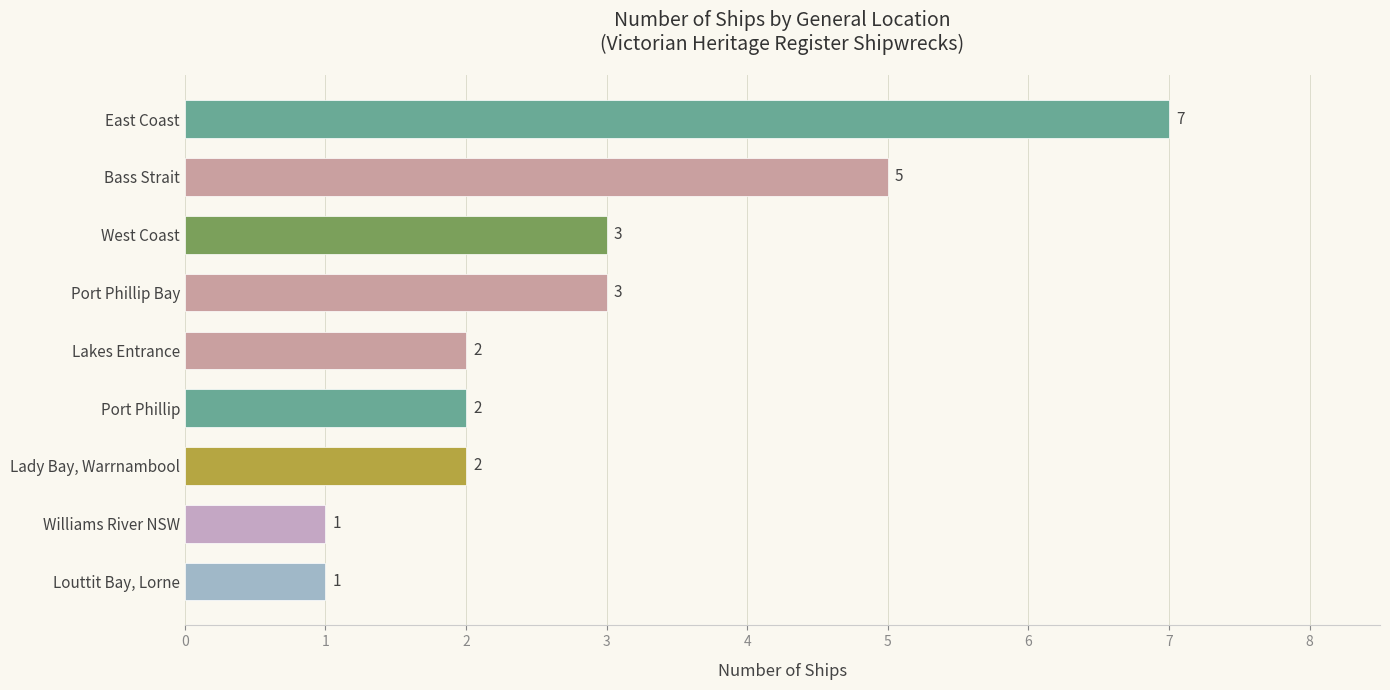

What is the ratio of the value at Lady Bay, Warrnambool to the value at Bass Strait?

0.4